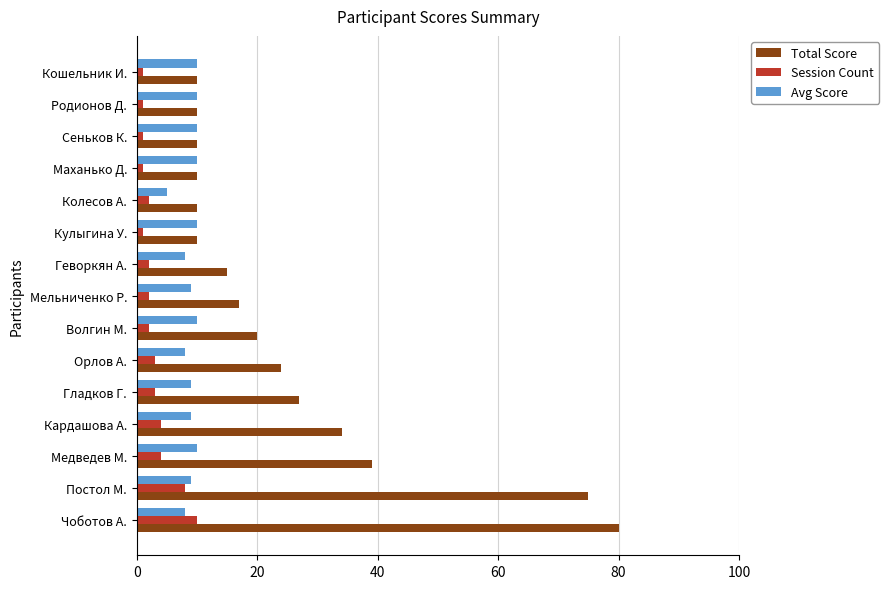

How many data points does each series have?

15